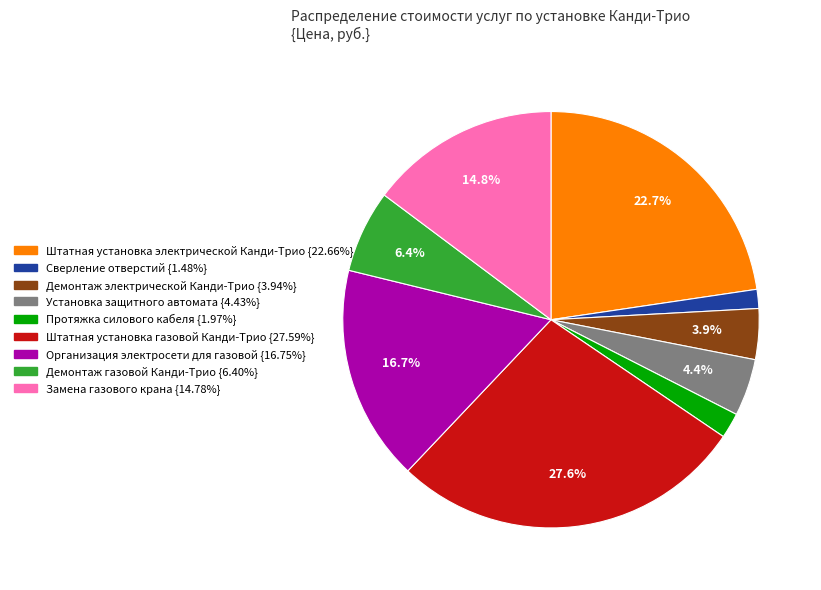

To the nearest percent, what percentage of the pie is Протяжка силового кабеля?

2%